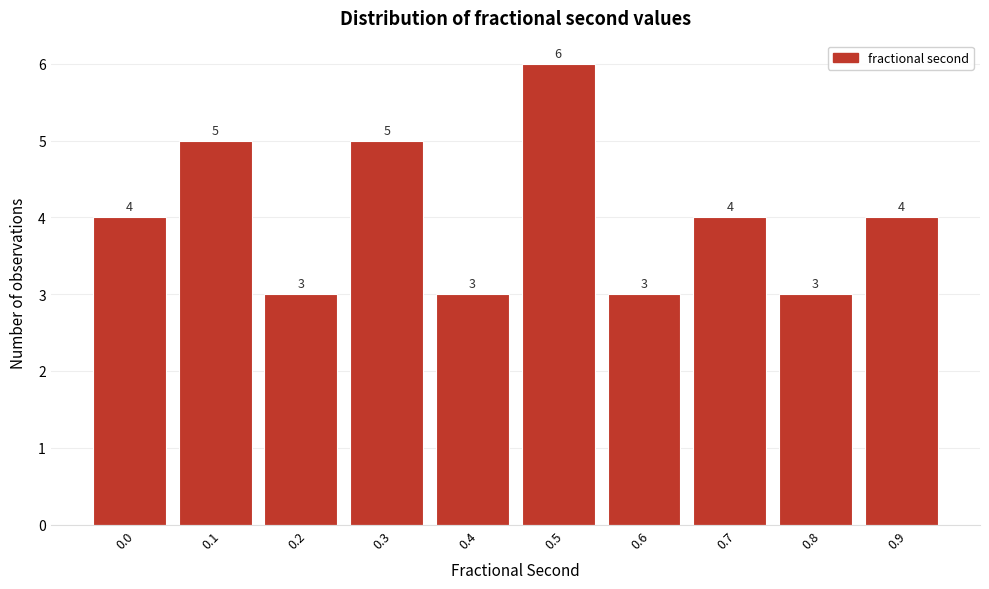

Reading left to right, list all the values displayed in this chart.

0.0=4	0.1=5	0.2=3	0.3=5	0.4=3	0.5=6	0.6=3	0.7=4	0.8=3	0.9=4